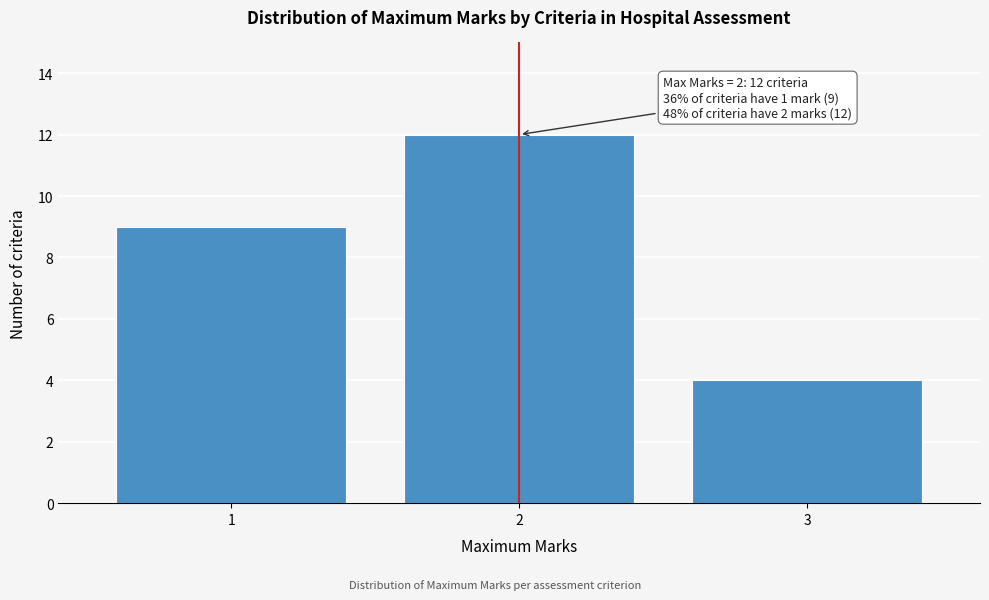

Over which range of the x-axis is the bar tallest?

1.5 to 2.5